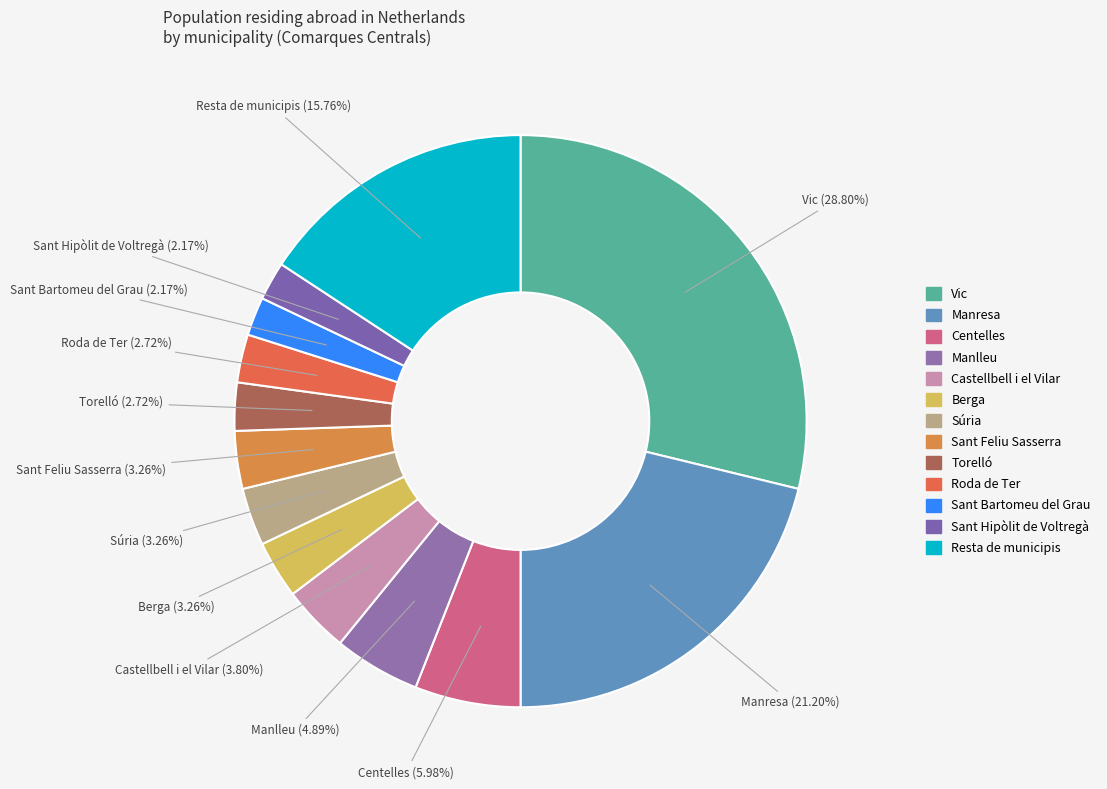

Count the number of slices in the pie.

13